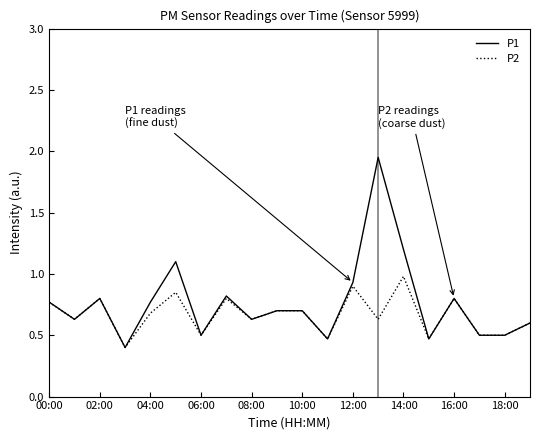

What is the lowest value of the P2 series?

0.4